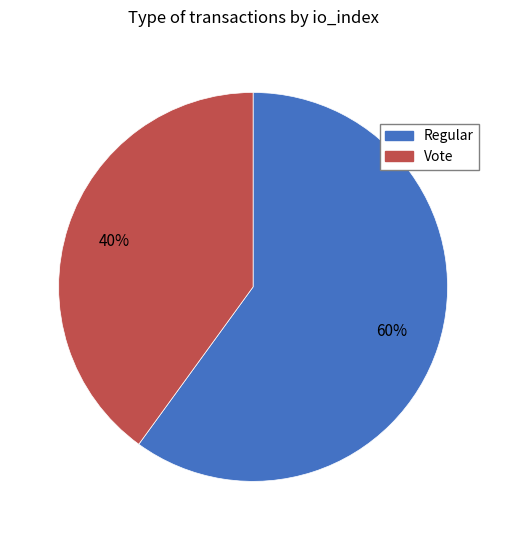

What percentage is the Regular slice, to the nearest percent?

60%